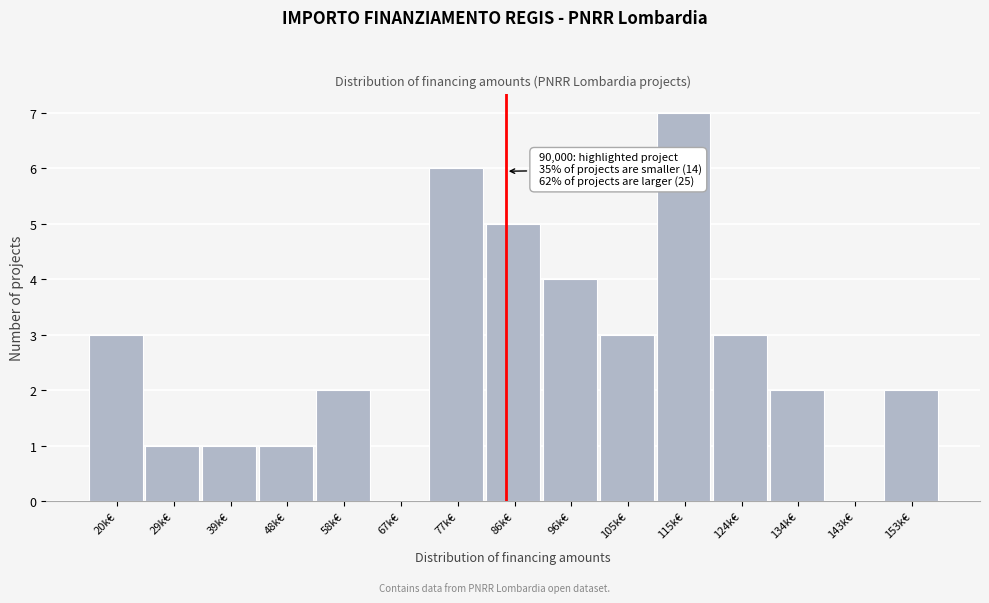

Reading right to left, extract all data points from this chart.

153k€=2	143k€=0	134k€=2	124k€=3	115k€=7	105k€=3	96k€=4	86k€=5	77k€=6	67k€=0	58k€=2	48k€=1	39k€=1	29k€=1	20k€=3